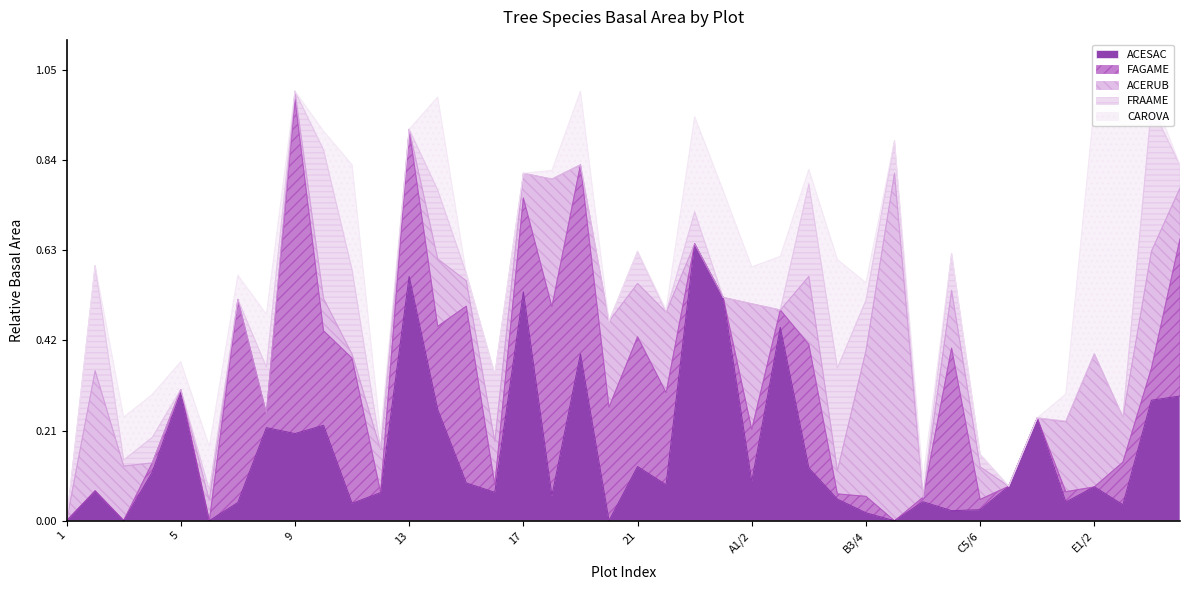

Which series has the widest spread of values?

ACERUB